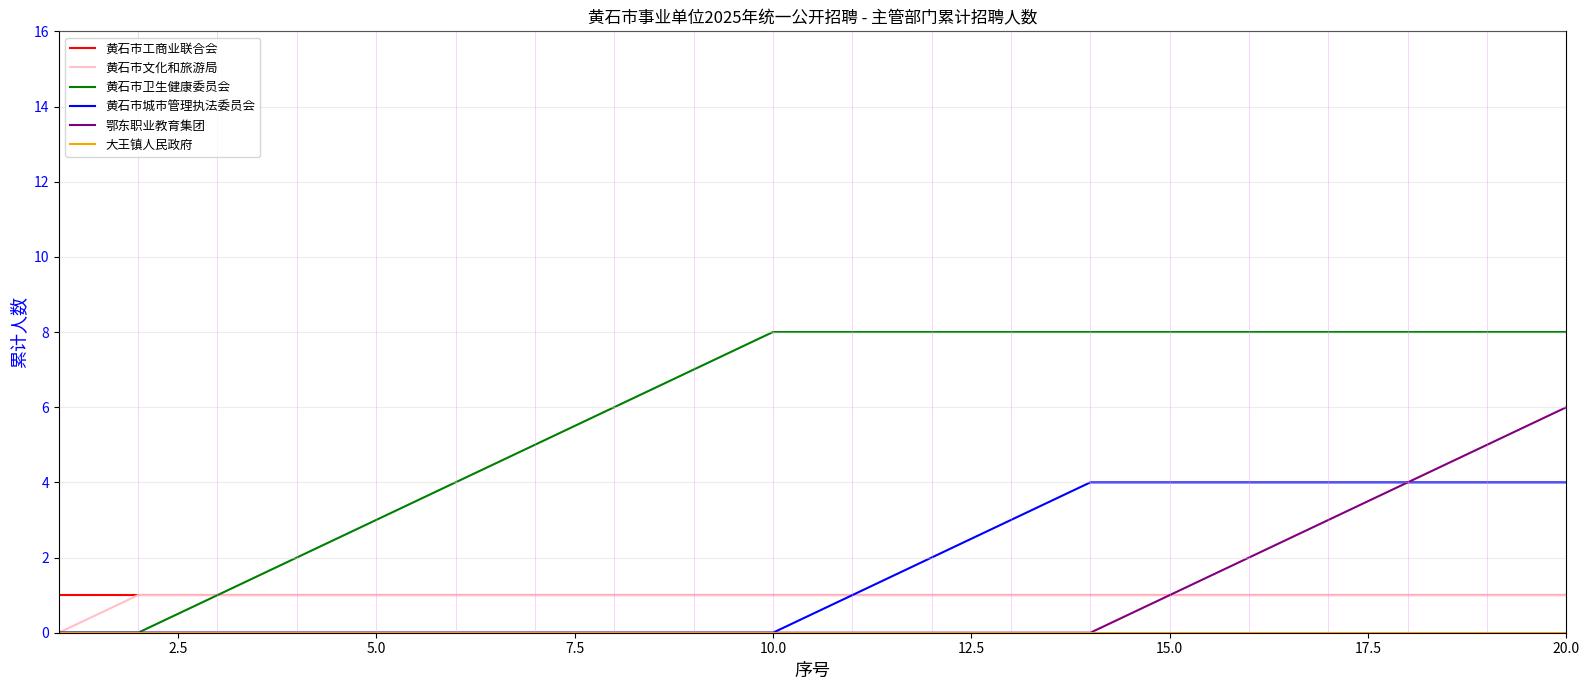

What is the highest value of the 鄂东职业教育集团 series?

6